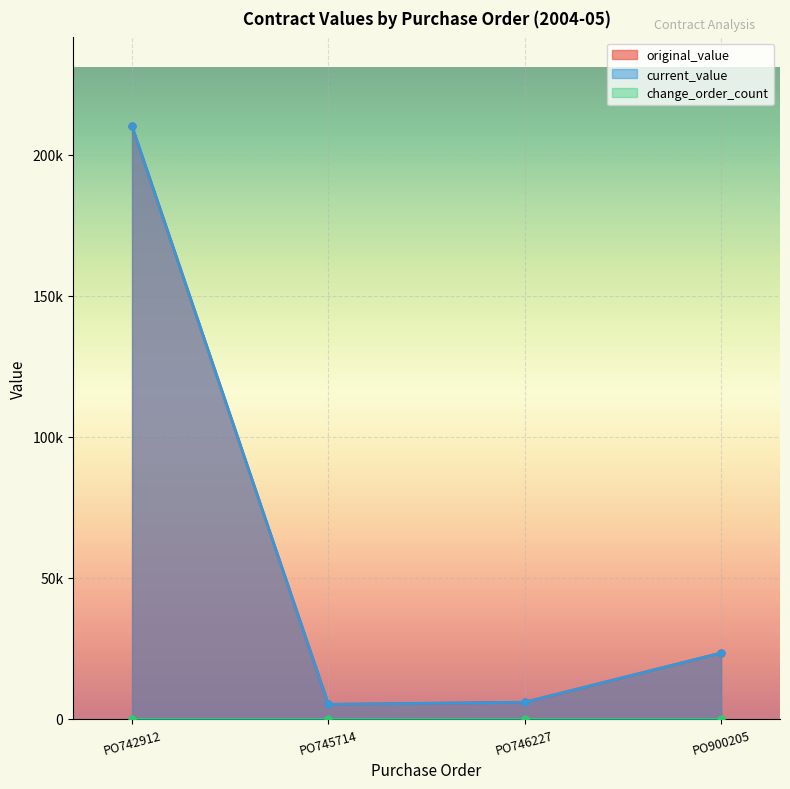

What is the sum of all current_value values?

244392.7